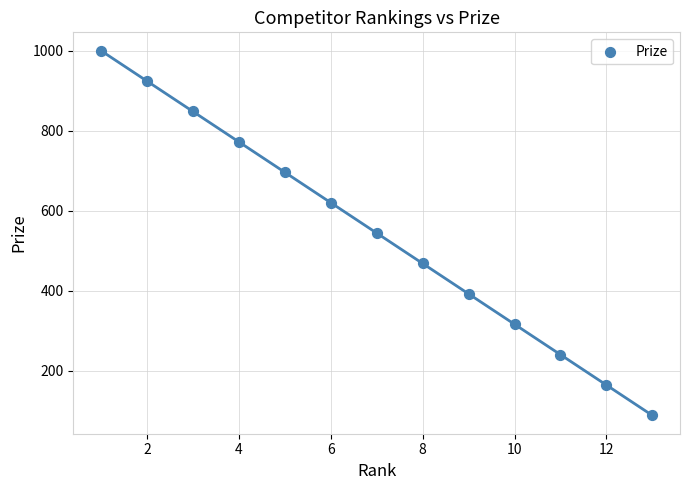

What is the range of Y values (max minus min)?

912